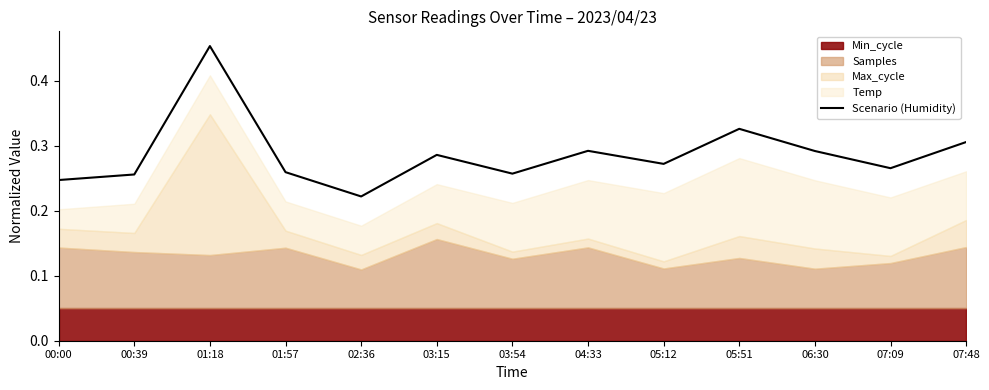

What is the difference between the maximum and minimum values?

0.2